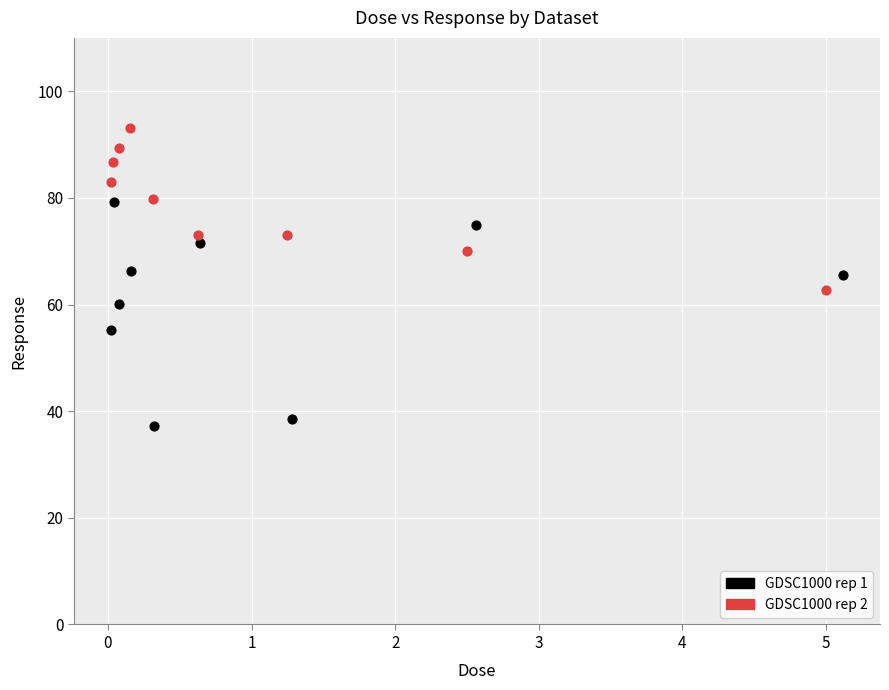

Which series reaches the maximum Y coordinate?

GDSC1000 rep 2